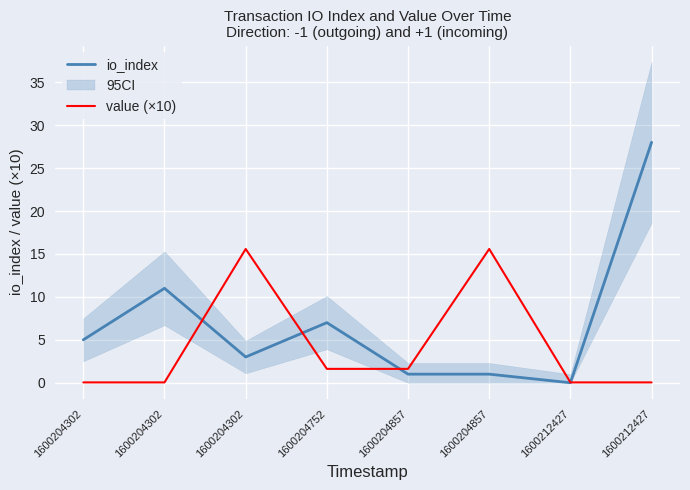

What is the sum of all io_index values?

56.0